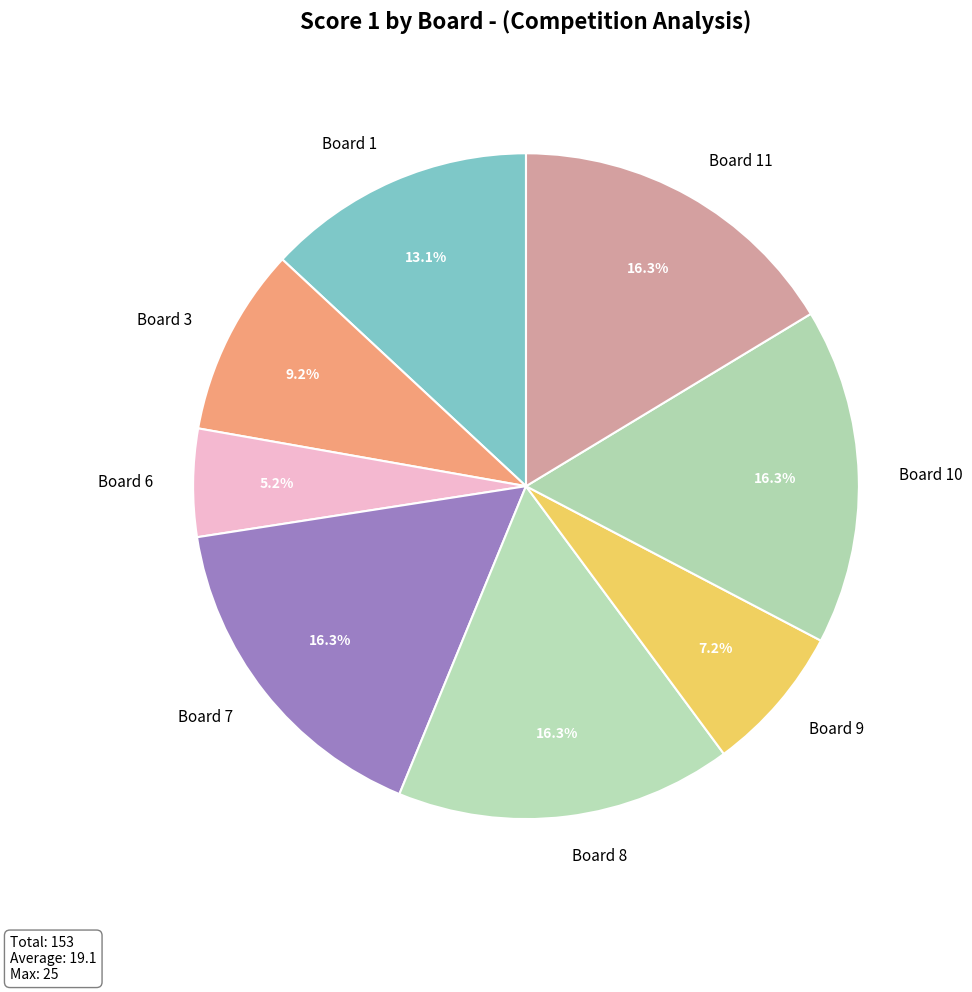

Which has a higher value, Board 10 or Board 6?

Board 10